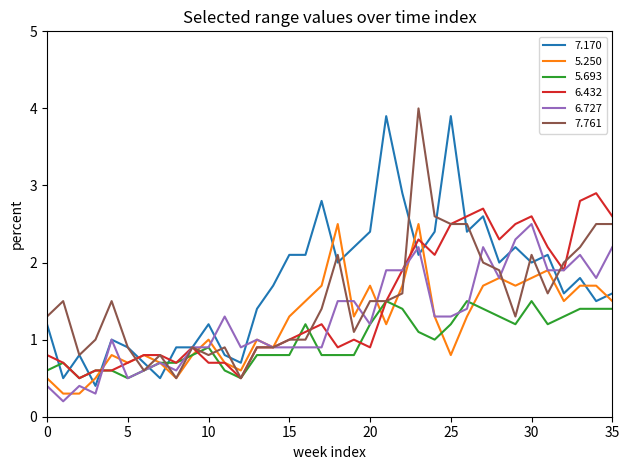

Which series has the largest total across all categories?

7.170